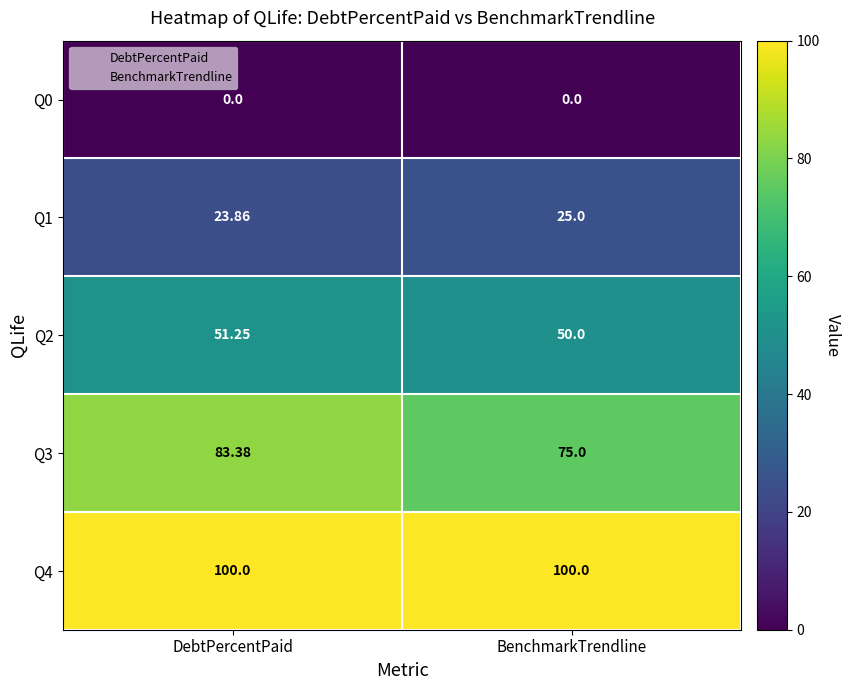

How many values in the Q1 series are below 25?

1